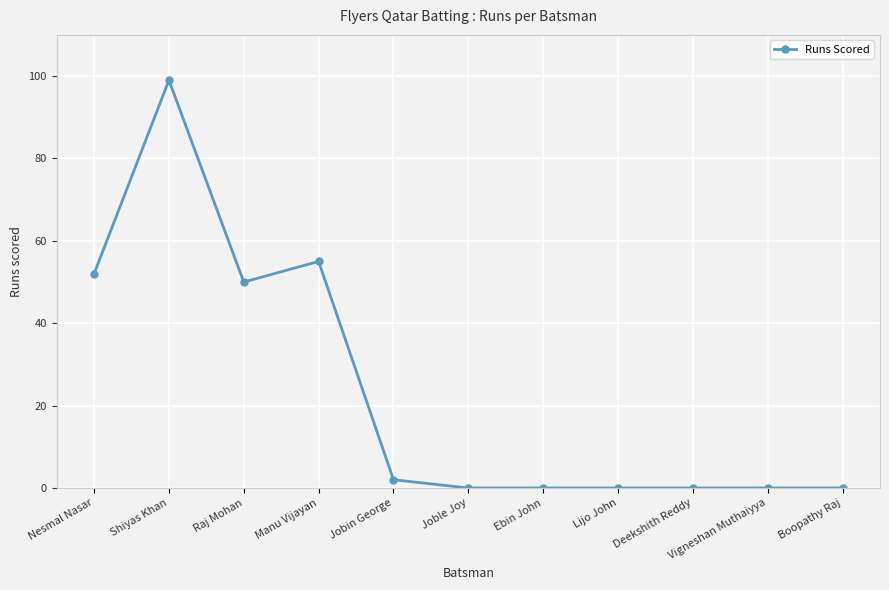

Between Raj Mohan and Nesmal Nasar, which is larger?

Nesmal Nasar